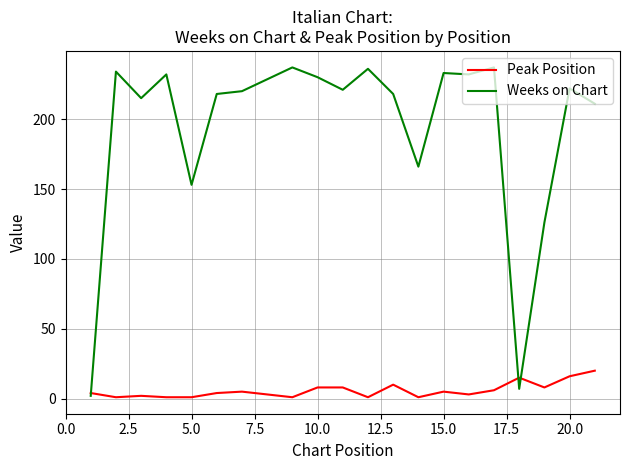

What is the maximum value for Weeks on Chart?

237